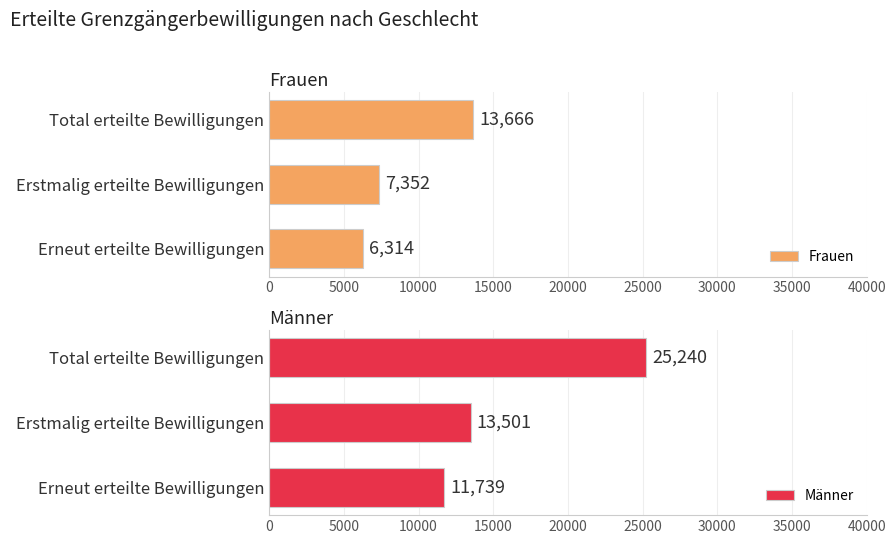

Which series has the largest range (max minus min)?

Männer